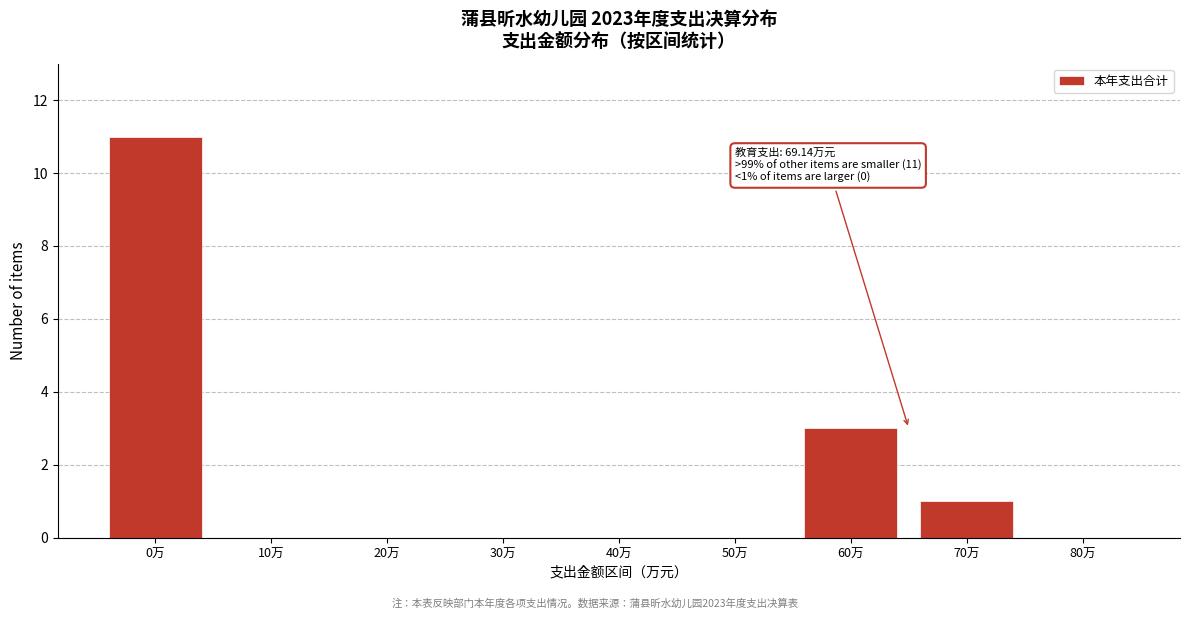

Reading left to right, what are all the values shown in this chart?

0万=11	10万=0	20万=0	30万=0	40万=0	50万=0	60万=3	70万=1	80万=0